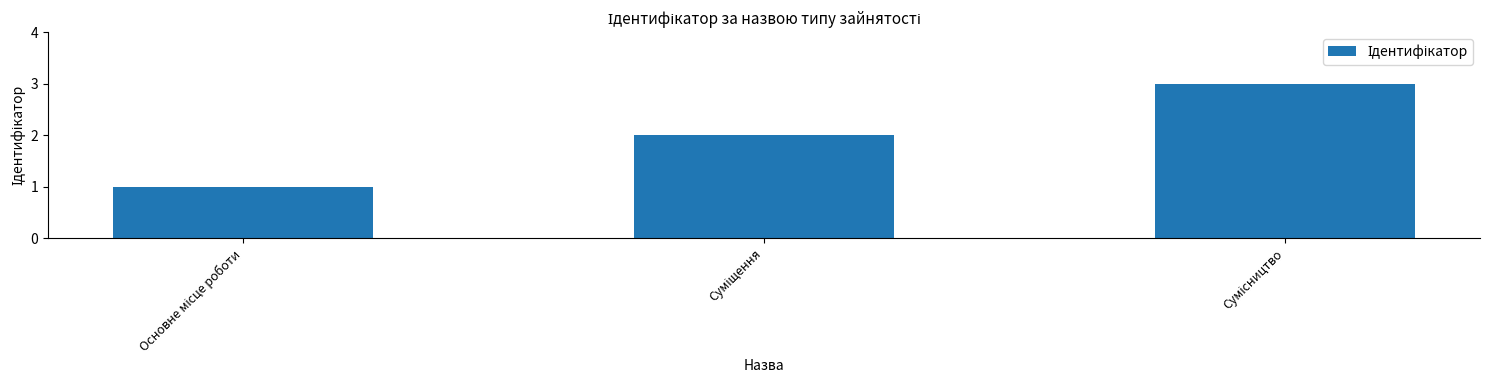

What is the maximum value shown in the chart?

3